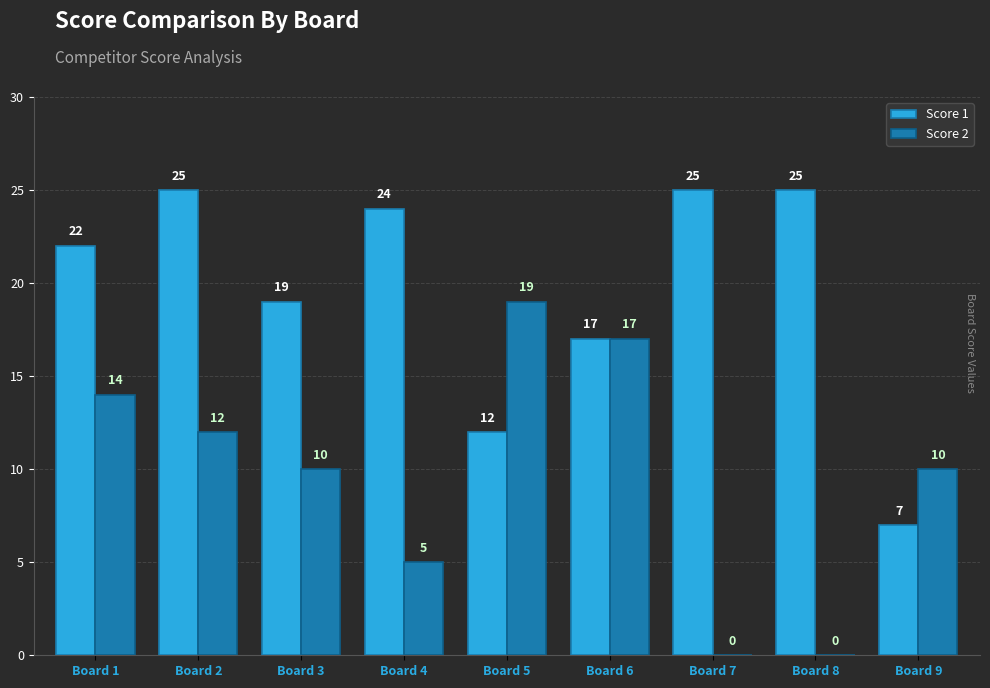

Reading left to right, list all the values displayed in this chart.

Score 1: 22	25	19	24	12	17	25	25	7
Score 2: 14	12	10	5	19	17	0	0	10